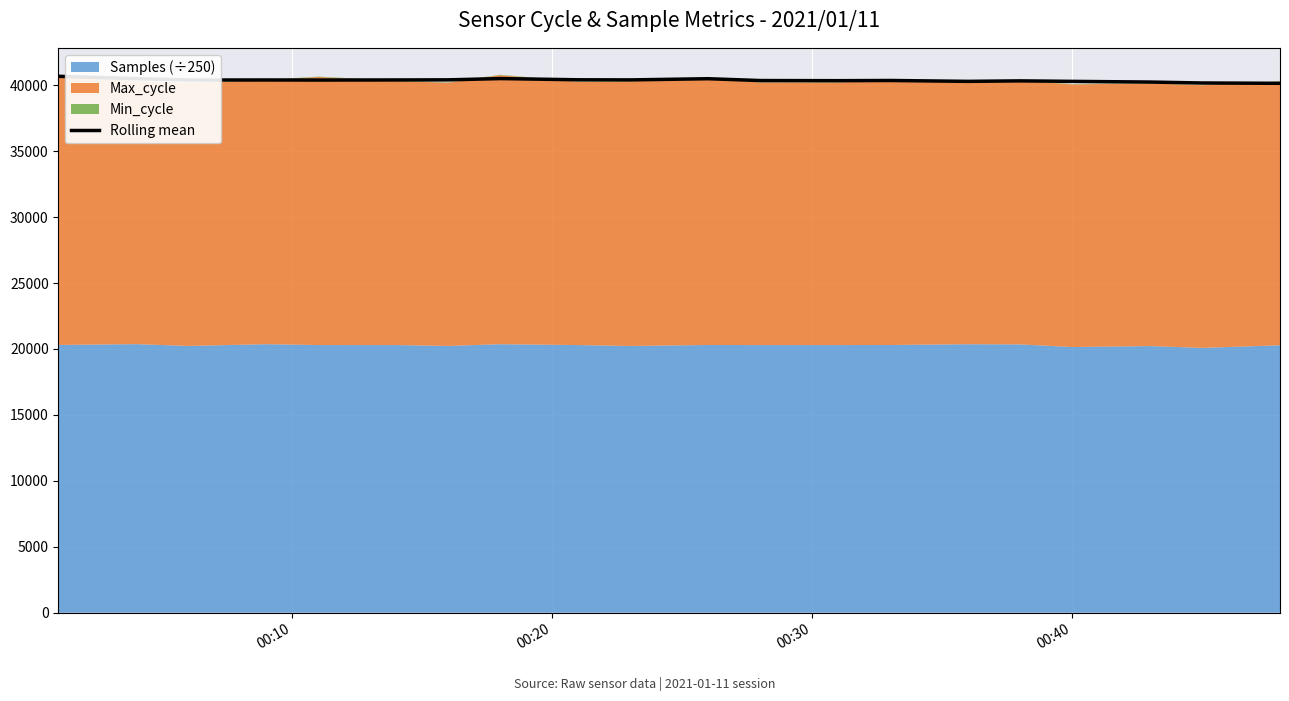

True or false: the data shows 54702.5 at 12.

False